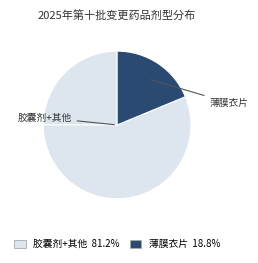

How many segments does this pie chart have?

3